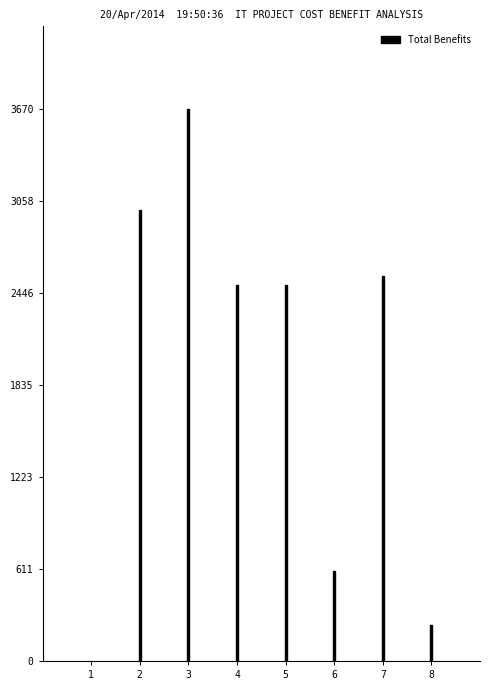

Reading left to right, extract all data points from this chart.

1=0	2=3000	3=3670	4=2500	5=2500	6=600	7=2561	8=241